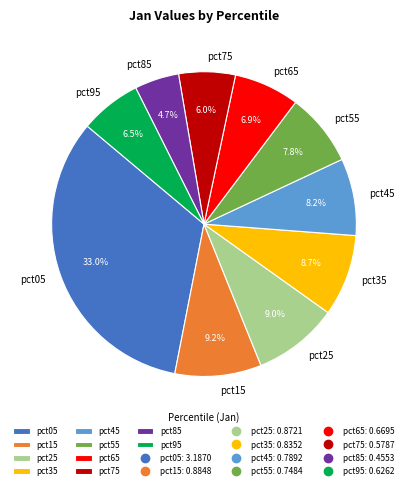

Which has a higher value, pct65 or pct35?

pct35